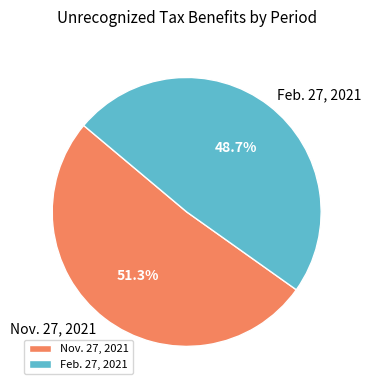

How many segments does this pie chart have?

2